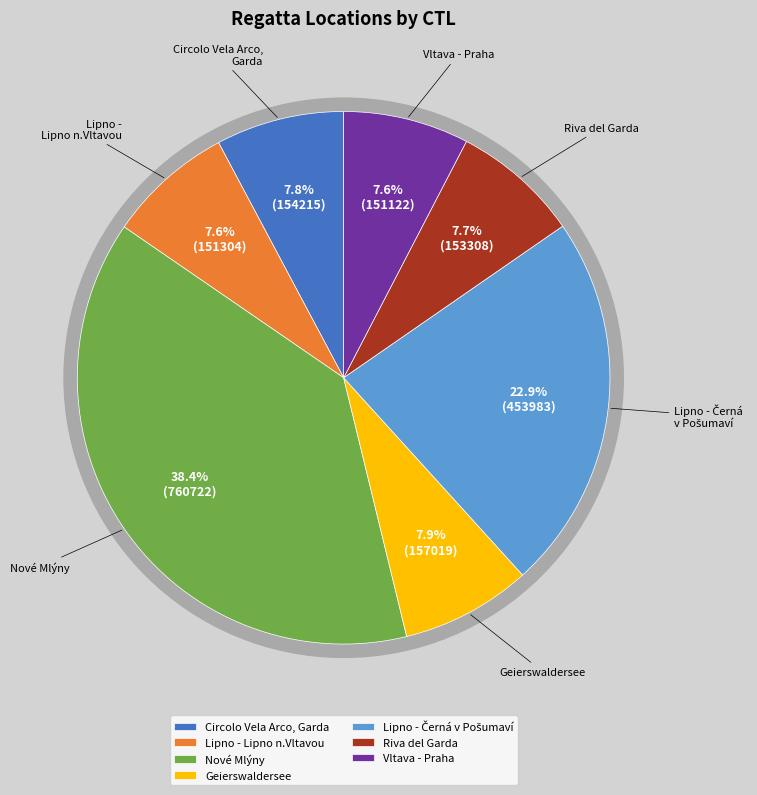

Combined, what portion of the pie is Nové Mlýny and Circolo Vela Arco, Garda?

46.1%